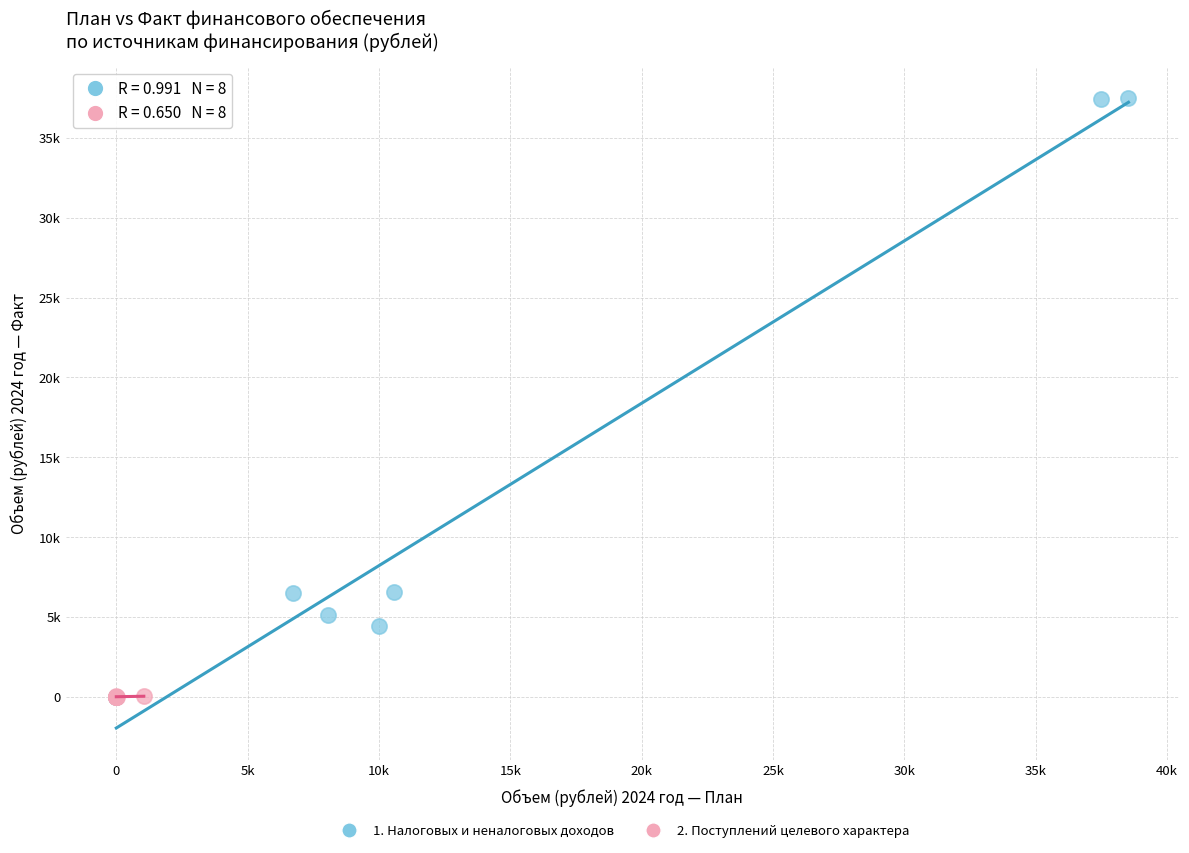

Which series contains the highest Y value?

1. Налоговых и неналоговых доходов